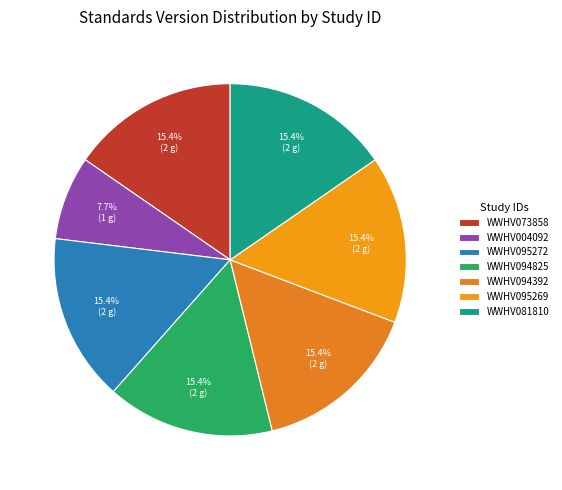

Which category has the smallest portion of the pie?

WWHV004092